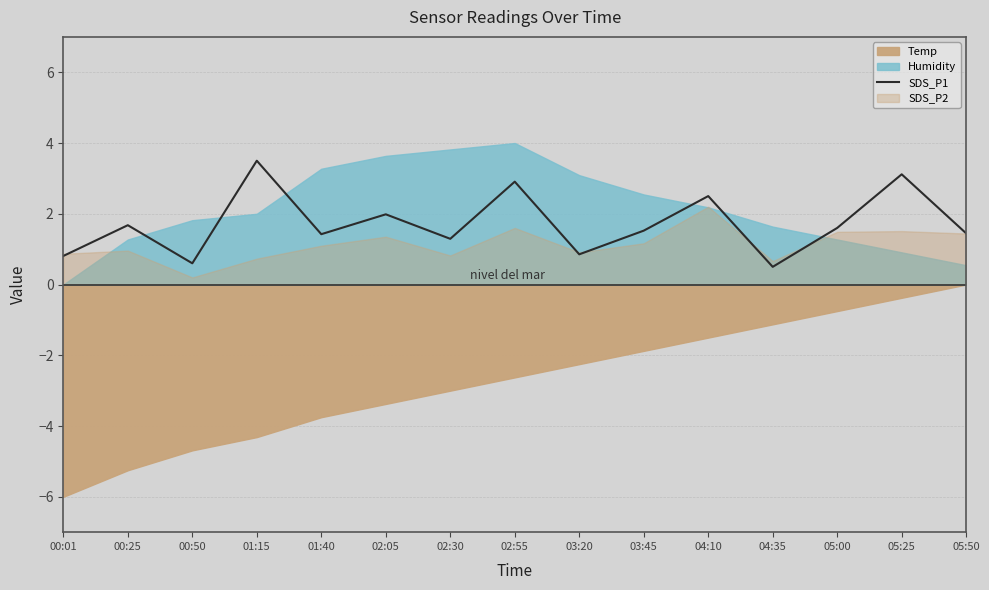

What is the difference between the values at 04:10 and 00:25?

0.8